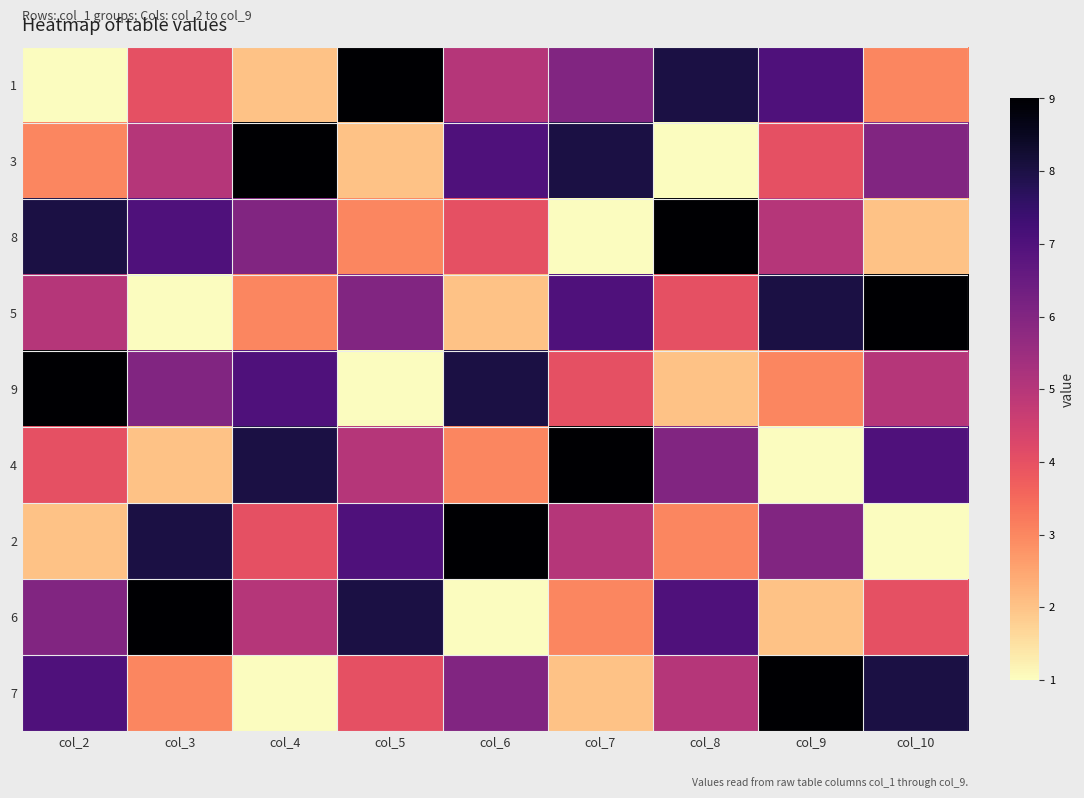

Rank the series by their maximum value, from lowest to highest.

1, 3, 8, 5, 9, 4, 2, 6, 7